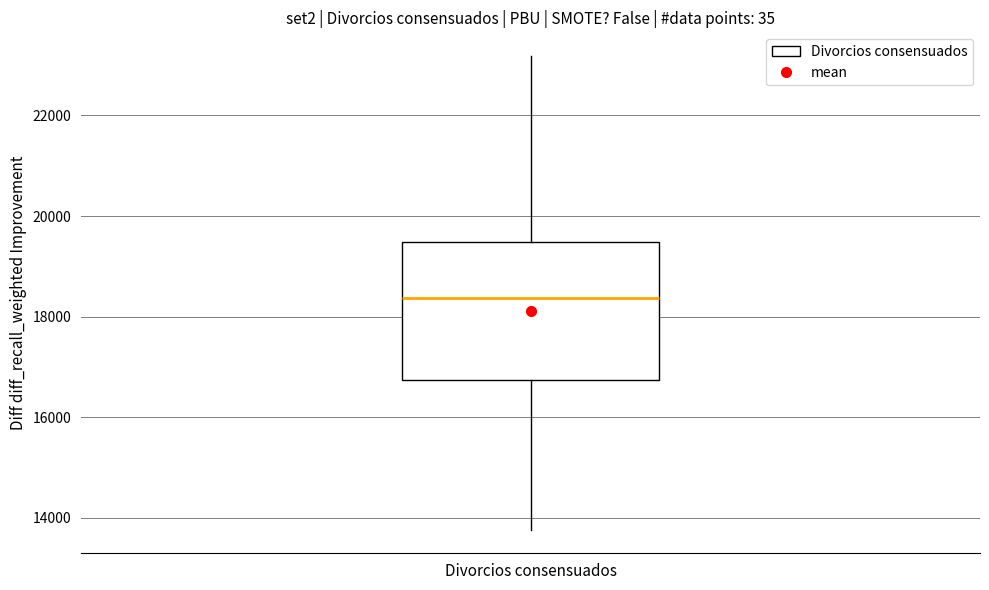

Where is the lower edge of the box for Divorcios consensuados on the y-axis? The values are not printed on the chart, so give them approximately, as read against the axis.

16800